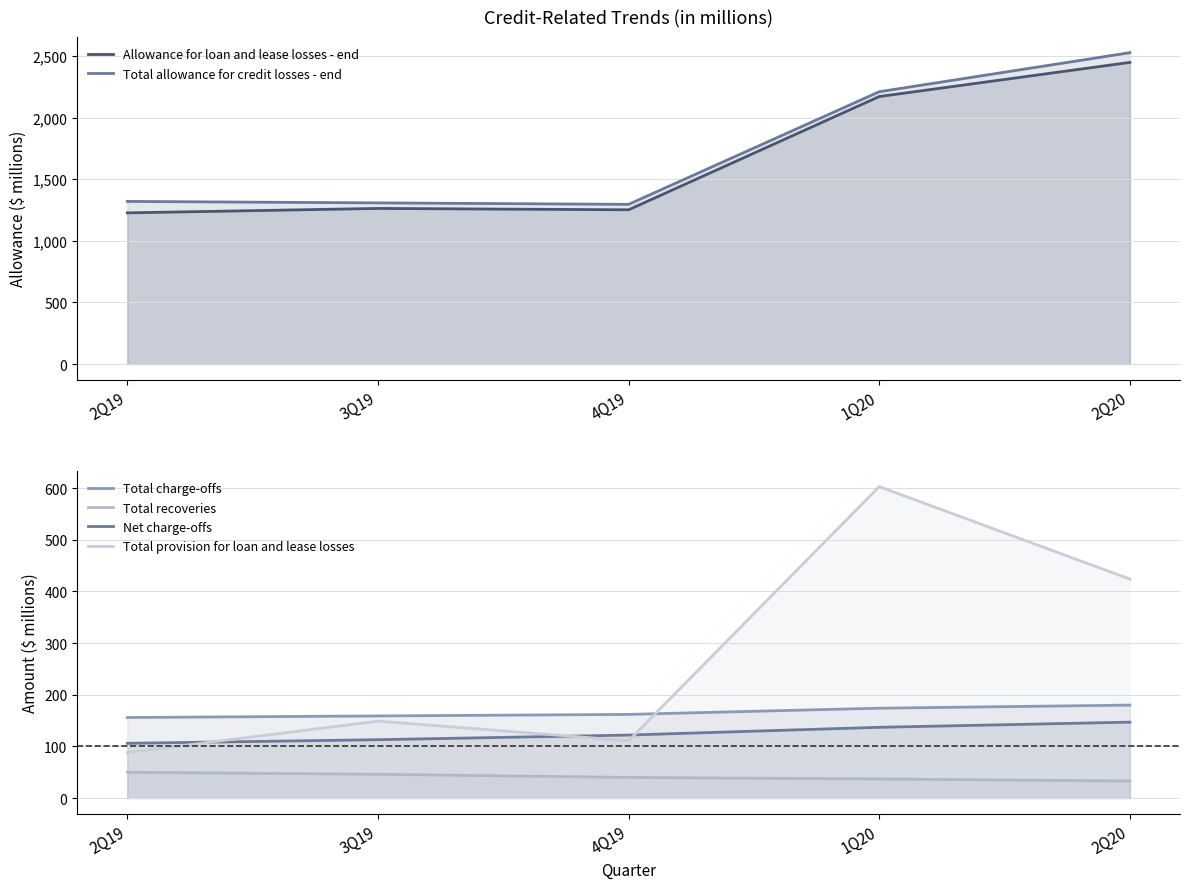

Count the Total recoveries values in the range 37 to 46.

3